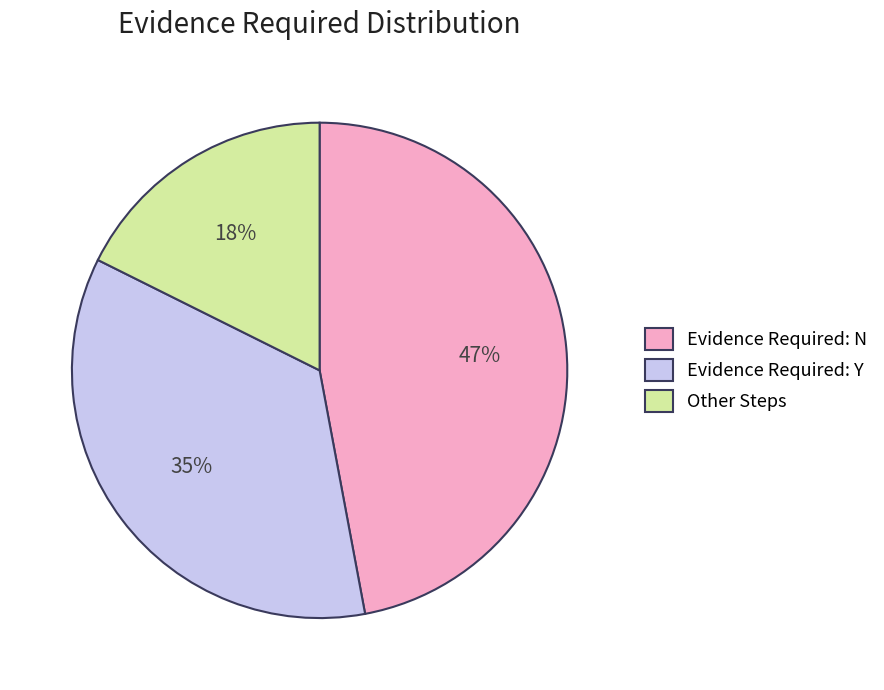

To the nearest percent, what is the difference between the largest and smallest slice percentages?

29%